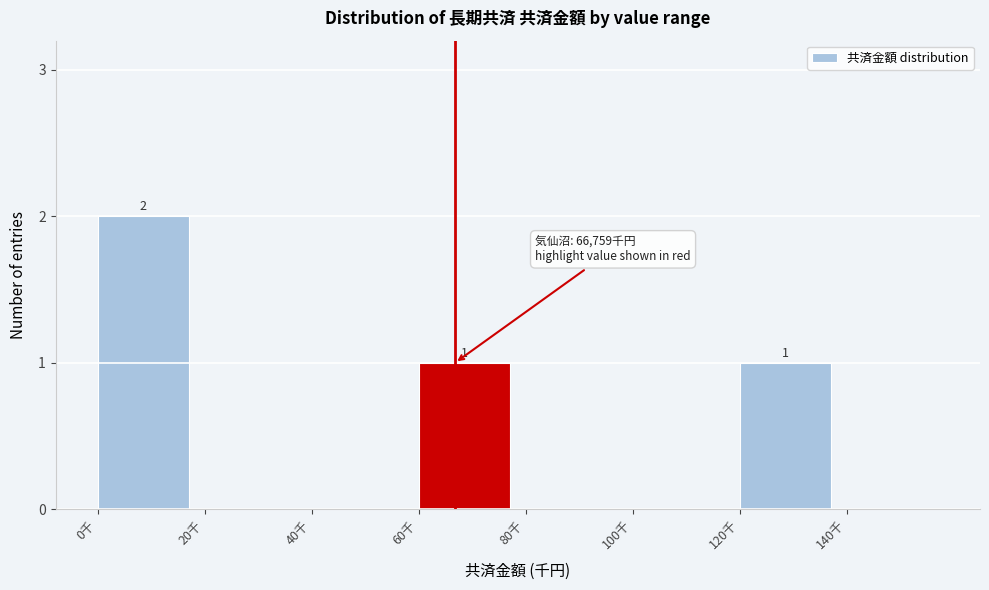

Reading right to left, extract all data points from this chart.

140千=0	120千=1	100千=0	80千=0	60千=1	40千=0	20千=0	0千=2